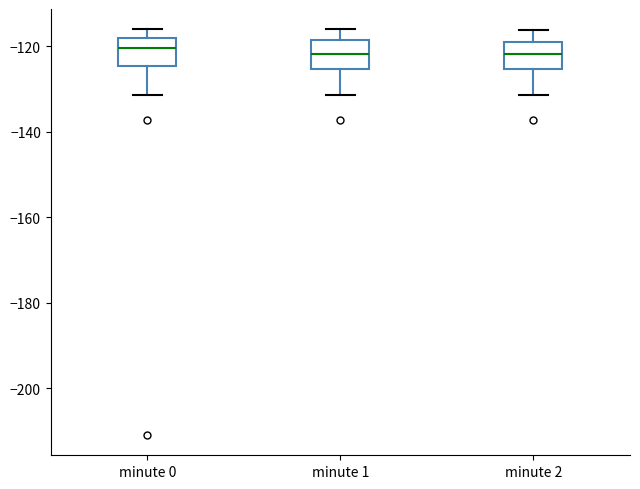

Where is the lower edge of the box for minute 1 on the y-axis? The values are not printed on the chart, so give them approximately, as read against the axis.

-126